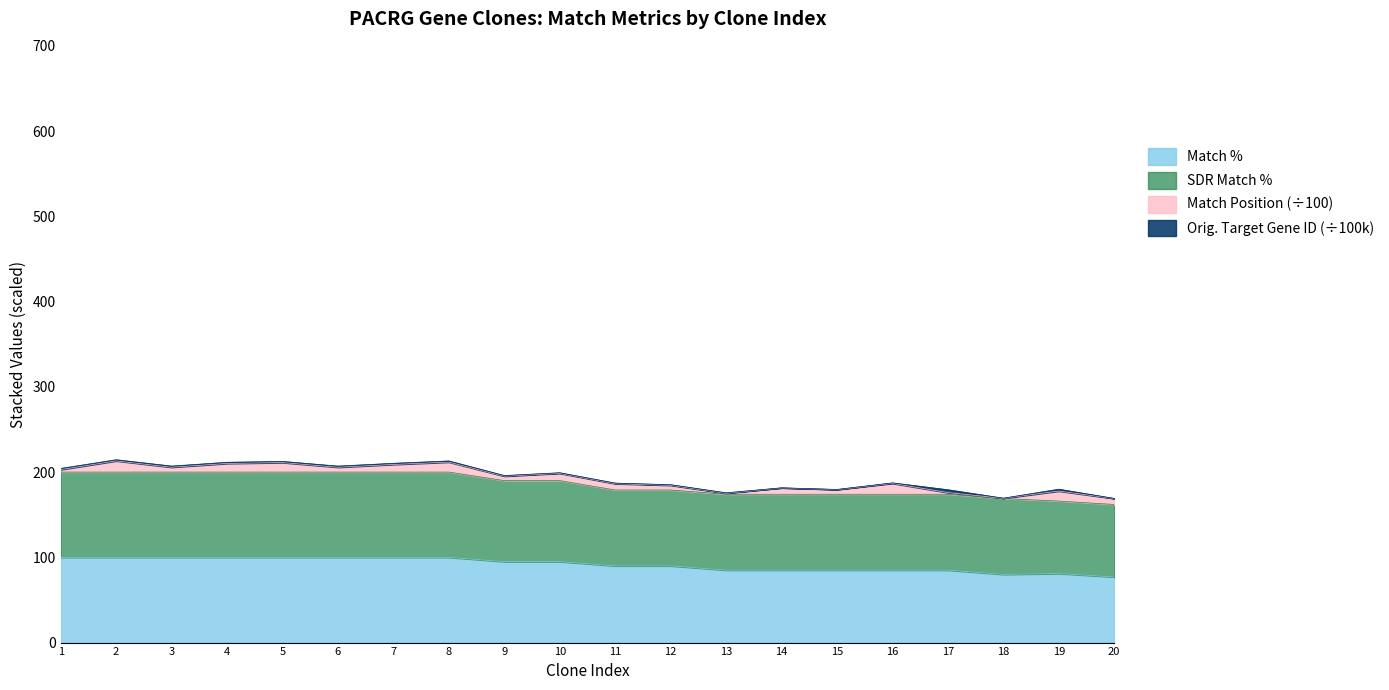

How many data points in Match % are less than 95?

10